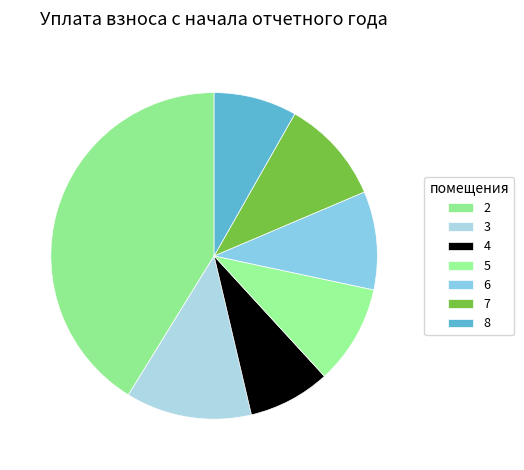

Is it true that 6 is 10% of the pie?

True